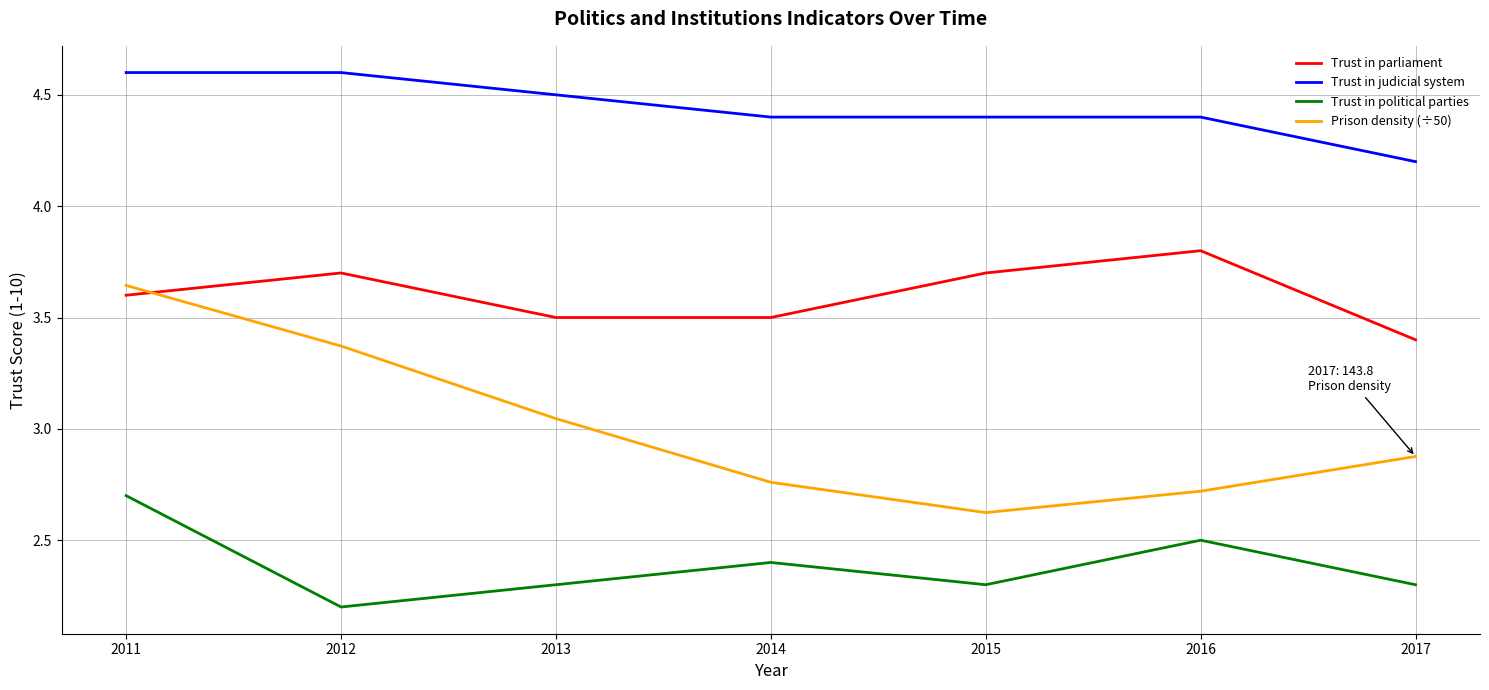

What is the sum of all Prison density (÷50) values?

21.0